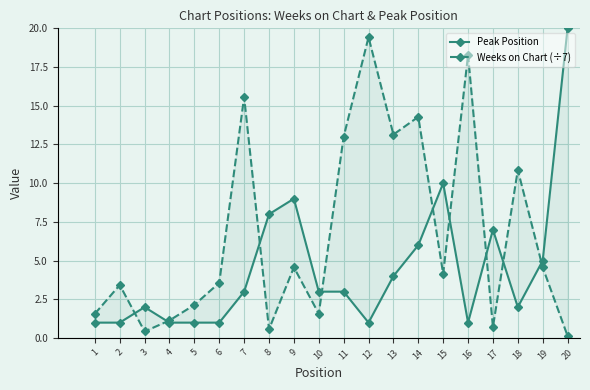

What is the value of the Peak Position point at the 14th from the left?

6.0